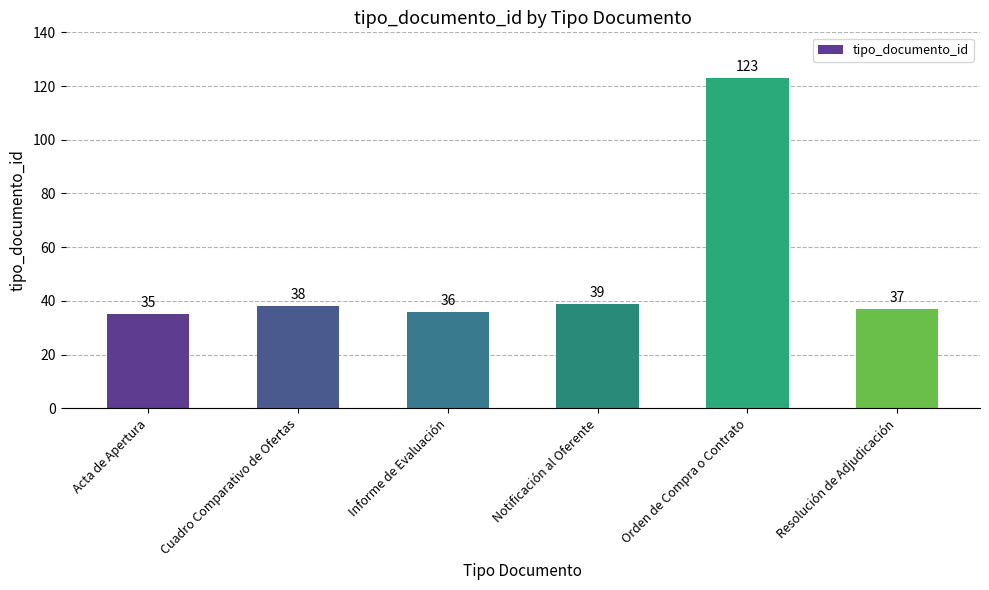

Approximately how many times larger is the value at Acta de Apertura compared to Resolución de Adjudicación?

0.9